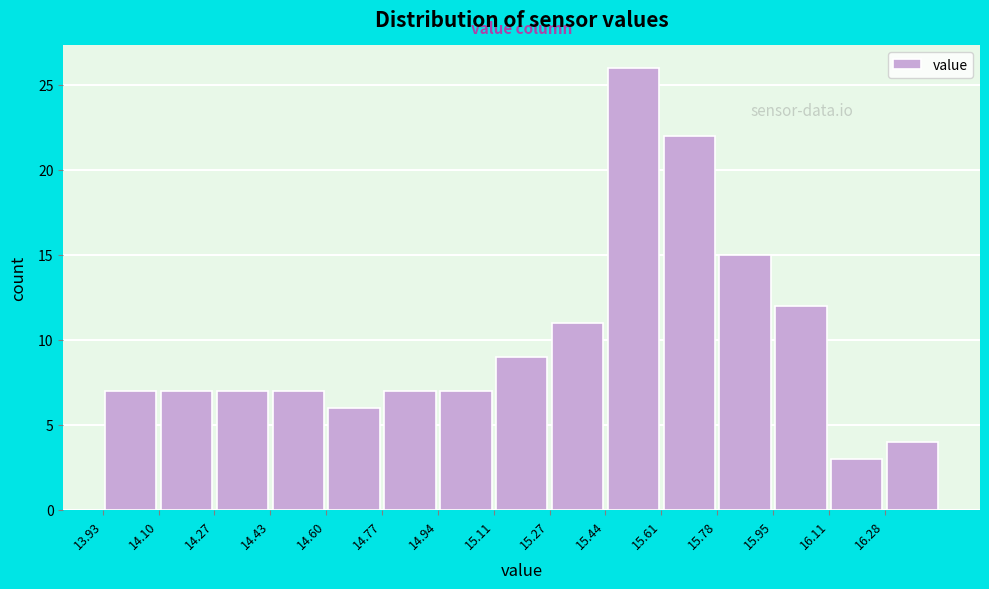

Reading left to right, list every bar in this chart as the range it spans on the x-axis followed by its height. Neither the bar edges nor the heights are printed on the chart, so give them approximately, as read against the axes.

13.930 to 14.098: 7
14.098 to 14.266: 7
14.266 to 14.434: 7
14.434 to 14.602: 7
14.602 to 14.770: 6
14.770 to 14.938: 7
14.938 to 15.106: 7
15.106 to 15.274: 9
15.274 to 15.442: 11
15.442 to 15.610: 26
15.610 to 15.778: 22
15.778 to 15.946: 15
15.946 to 16.114: 12
16.114 to 16.282: 3
16.282 to 16.450: 4